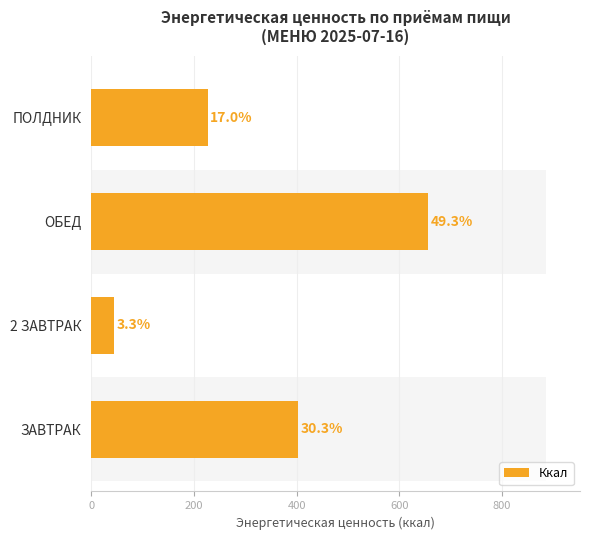

What is the change in value from 200 to 600?

+182.6